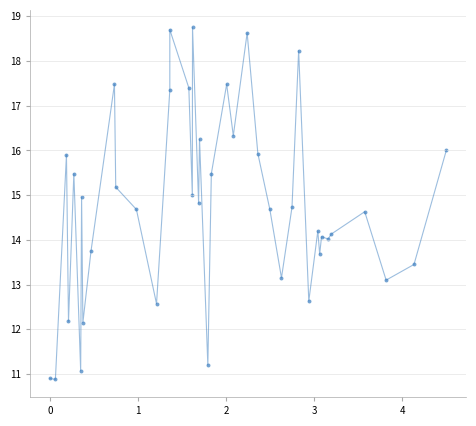

What is the range of X values (max minus min)?

4.5